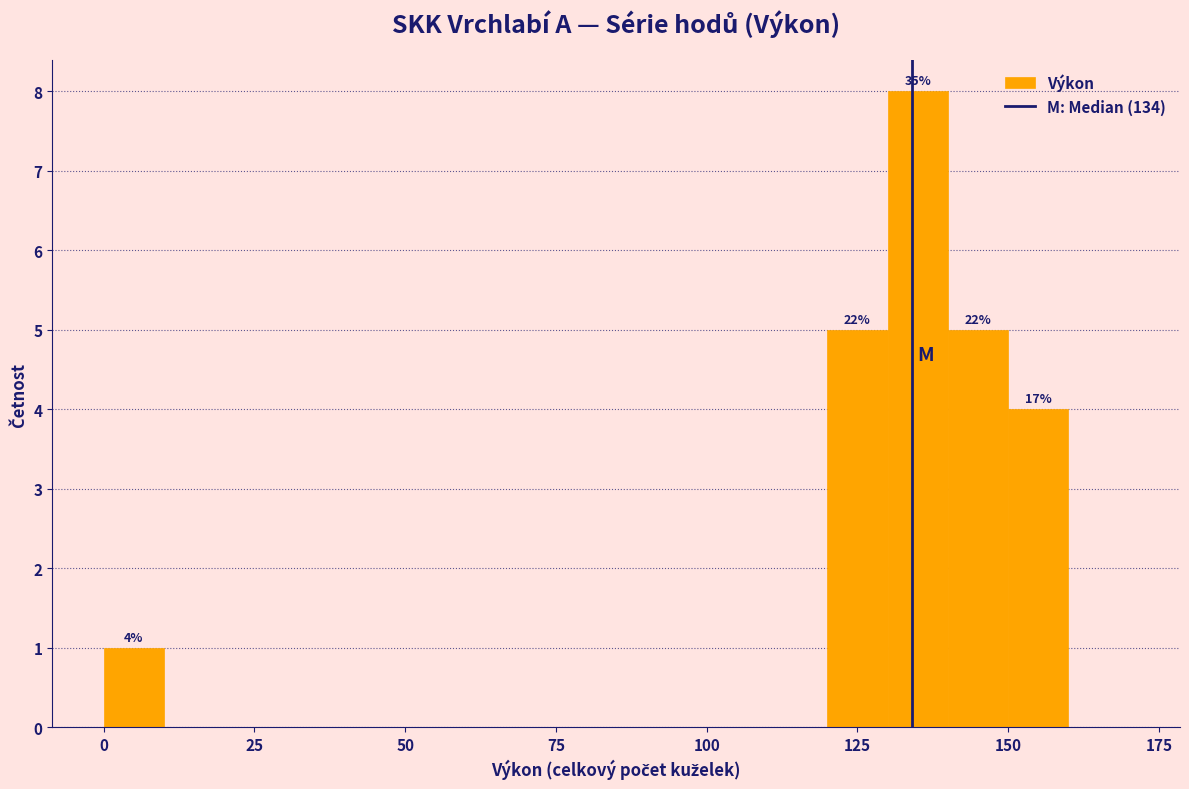

Around what value on the x-axis is the tallest bar? Give the approximate position of its centre, as read against the axis.

135